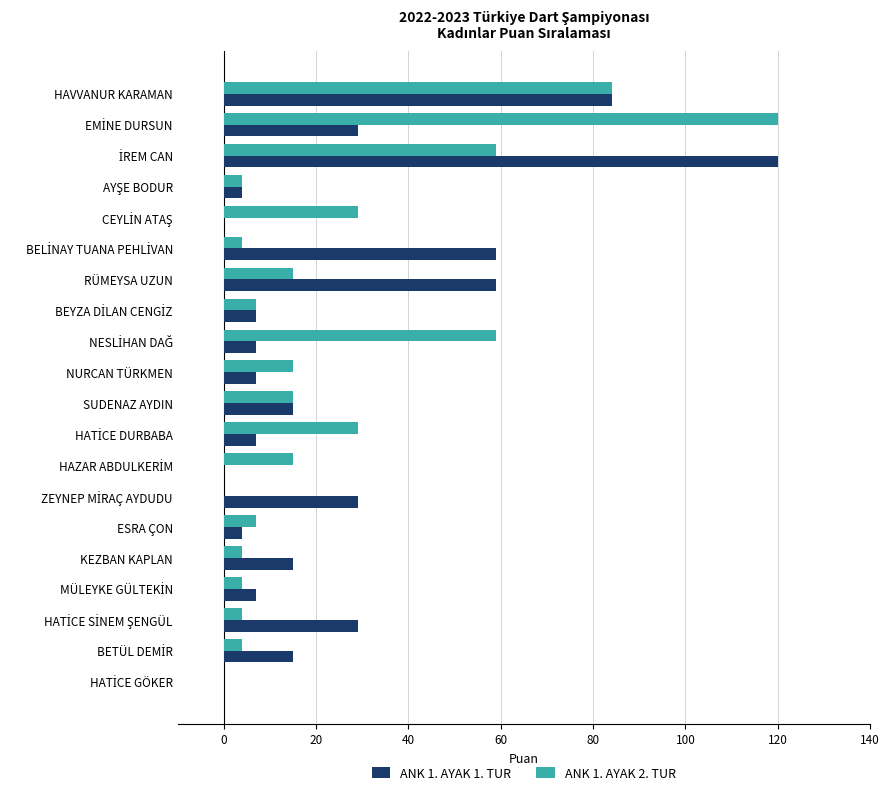

True or false: ANK 1. AYAK 2. TUR has a value of 5 at NURCAN TÜRKMEN.

False